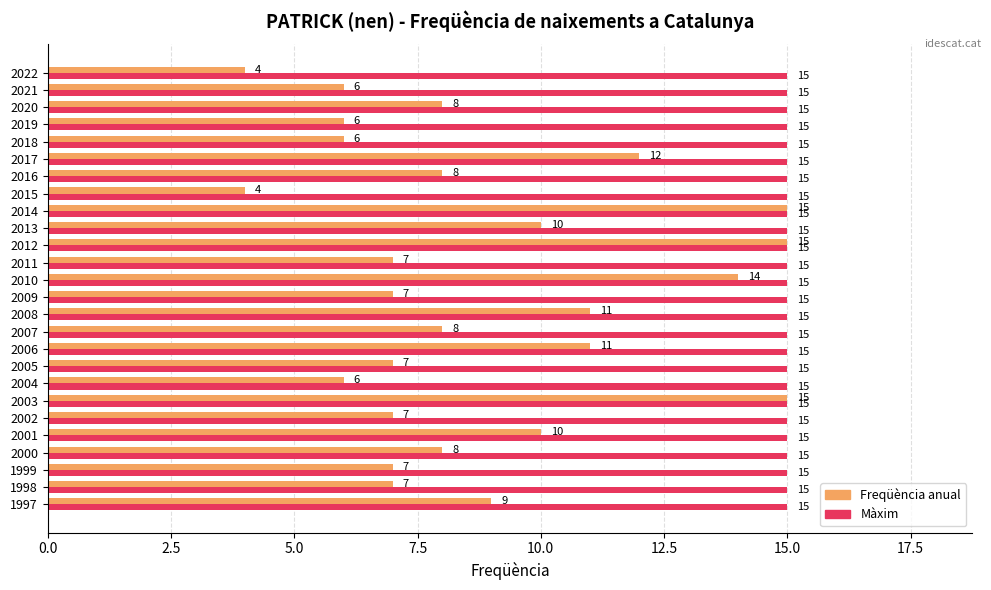

What is the greatest value displayed?

15